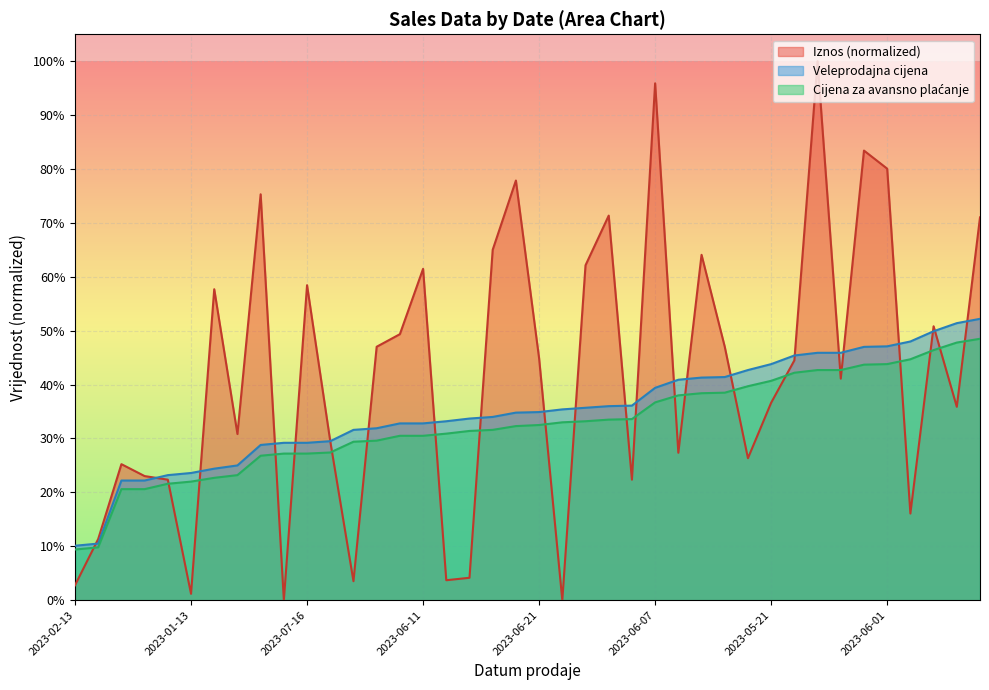

What is the difference between the maximum and second lowest values in the Iznos series?

1.0